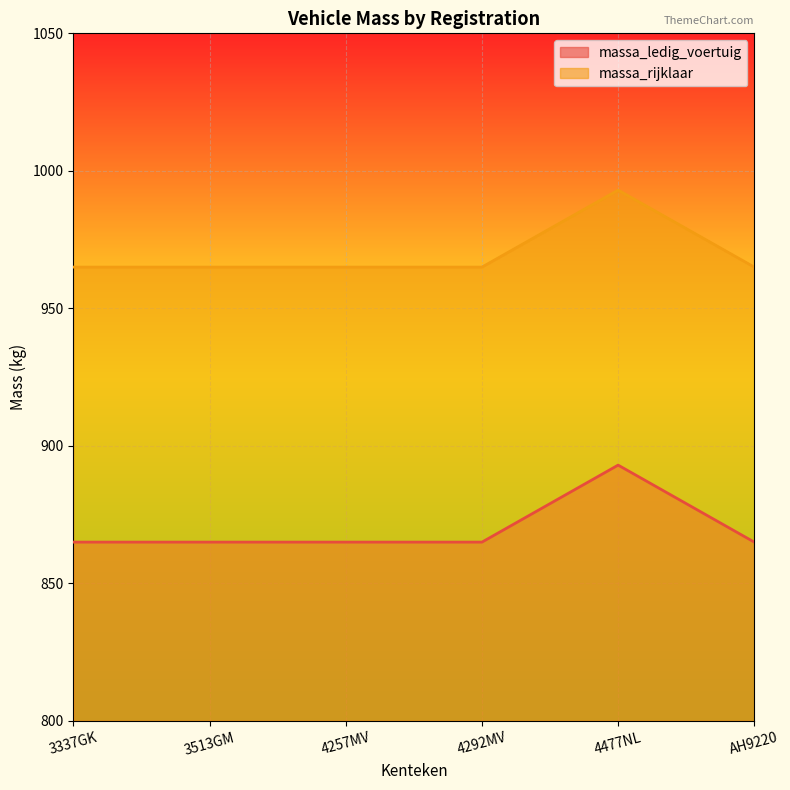

Rank the series by their maximum value, from highest to lowest.

massa_rijklaar, massa_ledig_voertuig